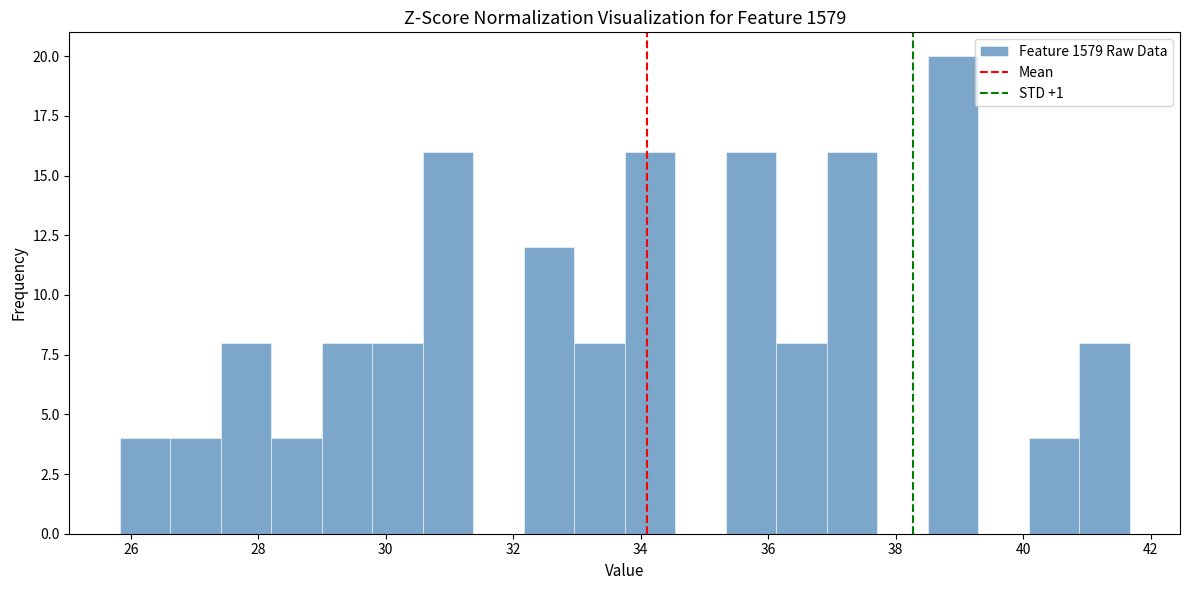

Around what value on the x-axis is the tallest bar? Give the approximate position of its centre, as read against the axis.

38.8